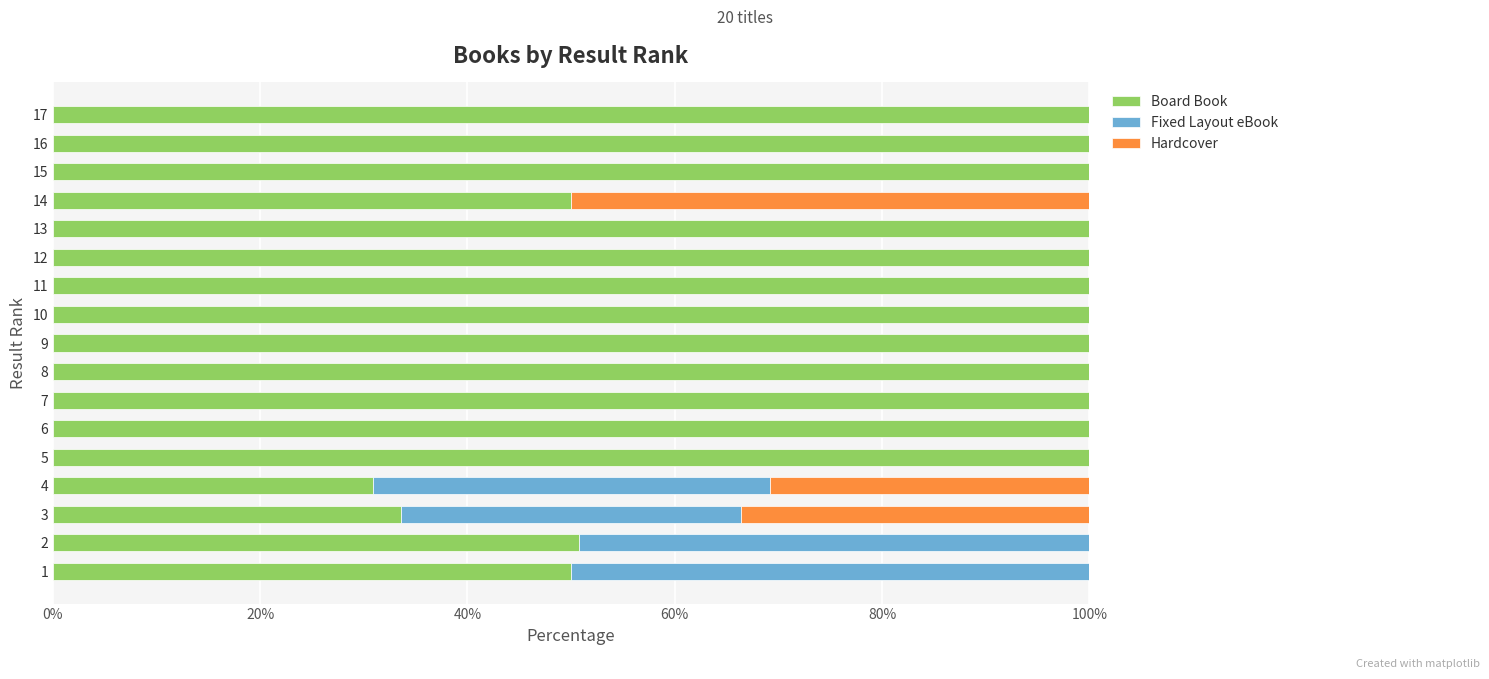

The value of Board Book at 17 is 158.3. True or false?

False